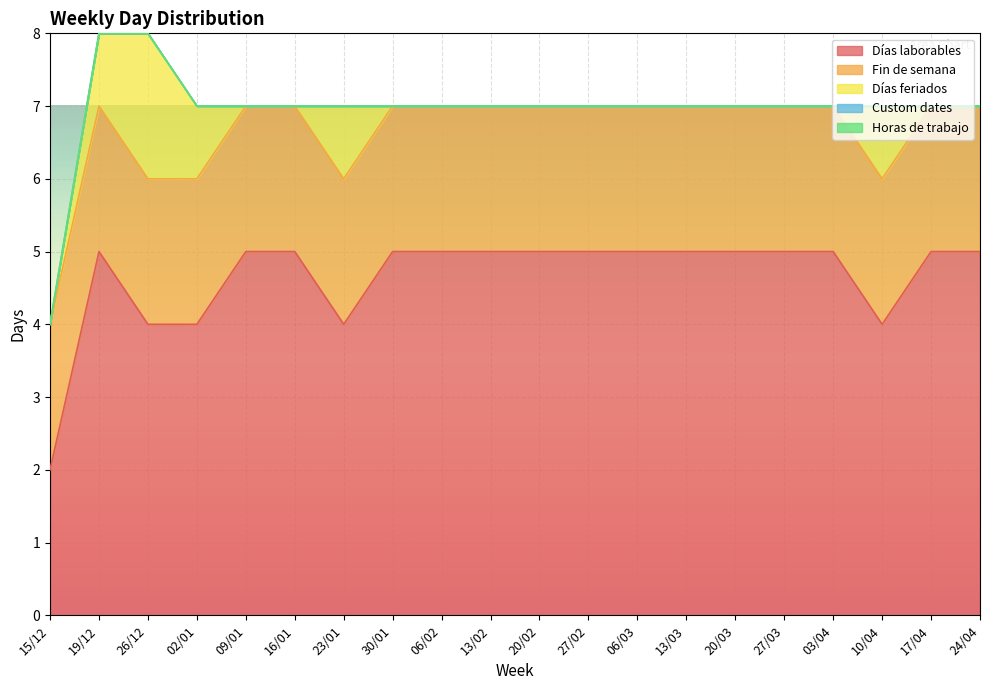

What is the sum of the Fin de semana values at 02/01 and 26/12?

4